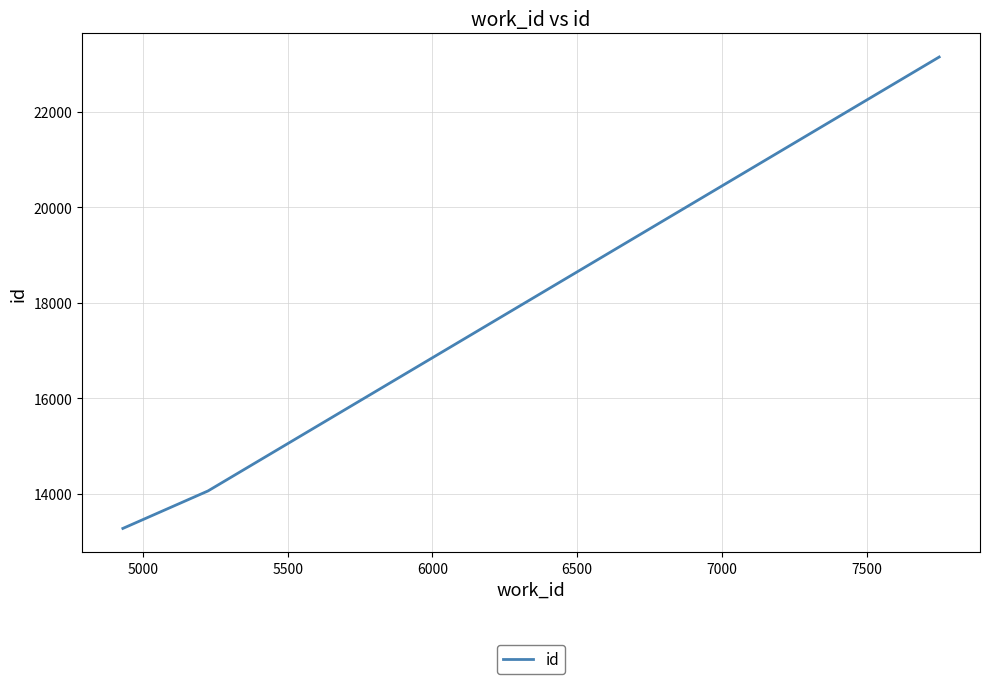

What is the minimum value shown in the chart?

13271